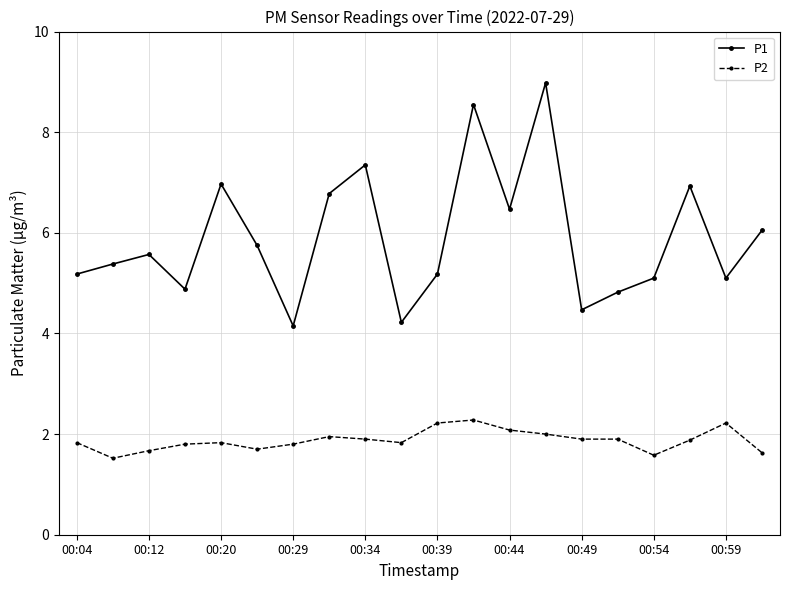

True or false: P2 and P1 cross at least once.

False